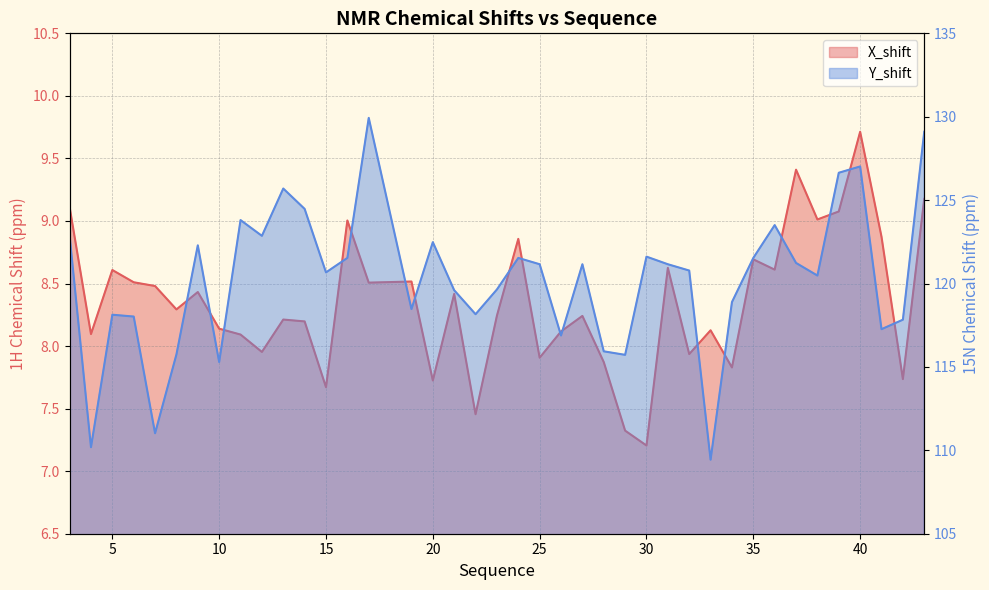

List the labels in order of X_shift value, largest first.

40, 37, 43, 3, 39, 38, 16, 41, 24, 35, 31, 36, 5, 19, 6, 17, 7, 9, 21, 8, 23, 27, 13, 14, 10, 33, 26, 4, 11, 12, 32, 25, 28, 34, 42, 20, 15, 22, 29, 30